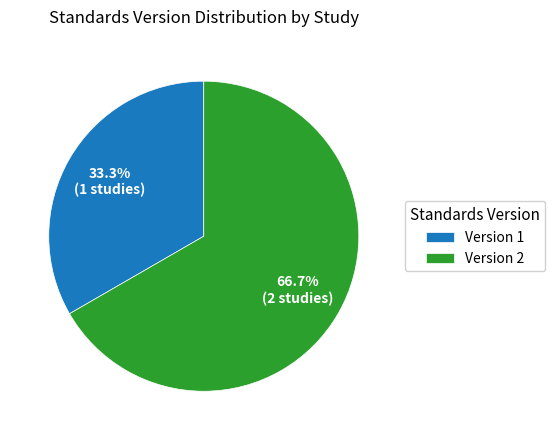

Is there a majority slice in this chart?

Yes